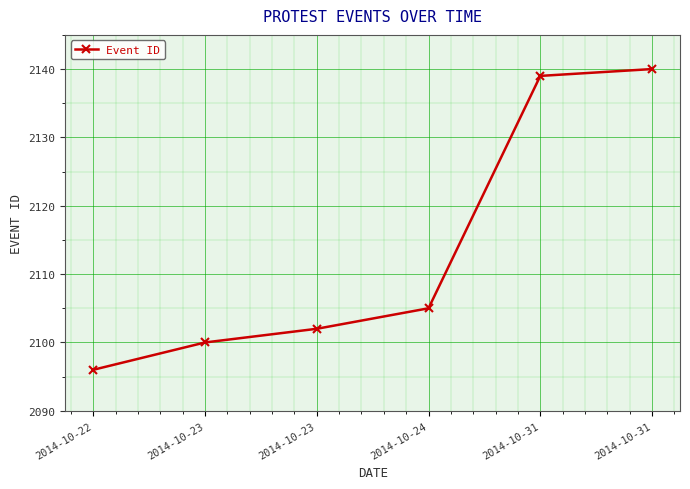

Does the chart have visible grid lines?

Yes